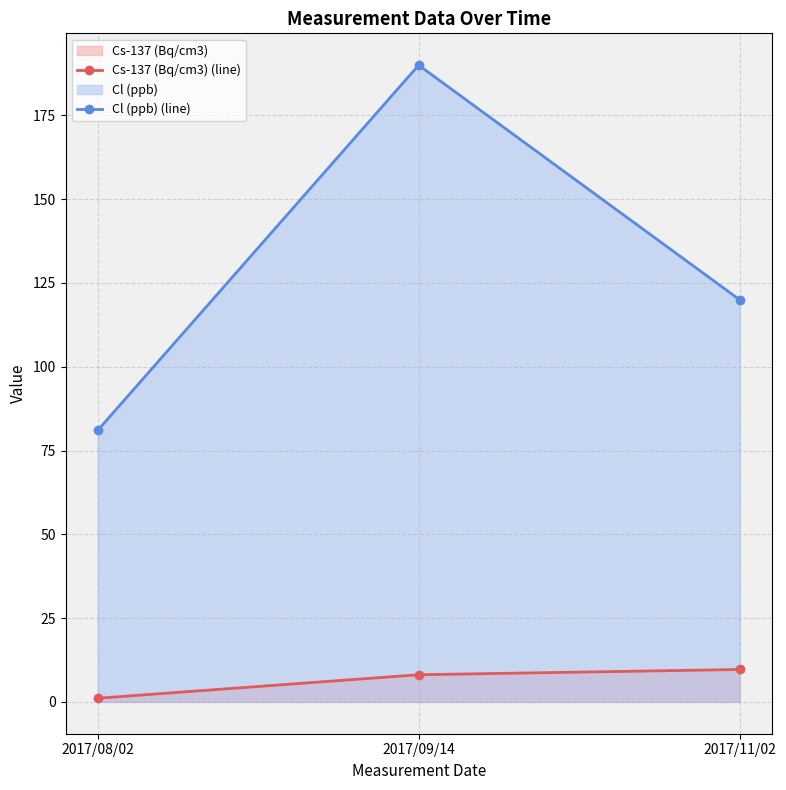

Which label corresponds to the largest value in the chart?

2017/09/14